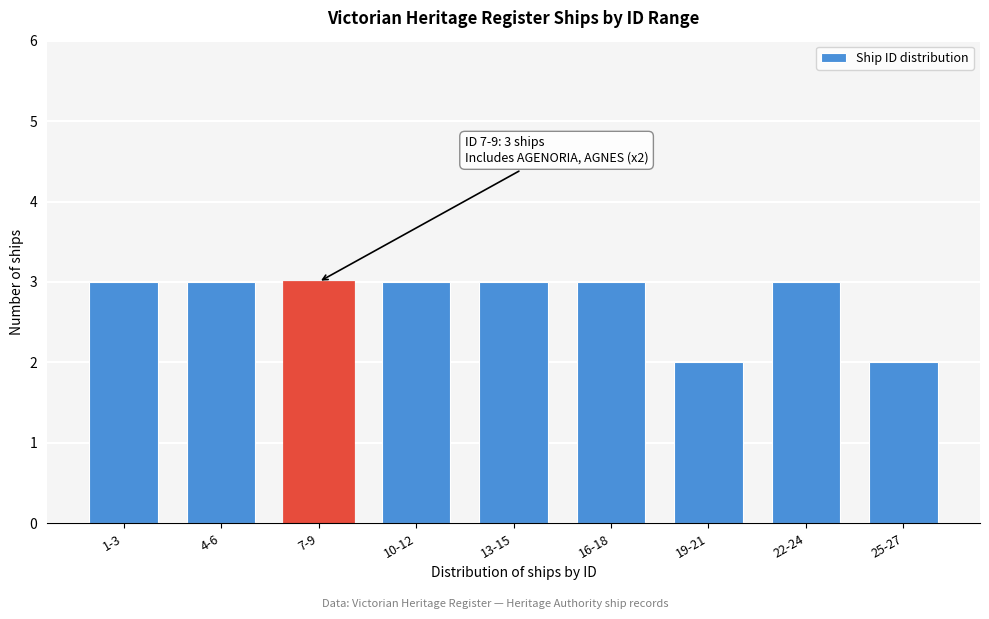

Reading left to right, extract all data points from this chart.

1-3=3	4-6=3	7-9=3	10-12=3	13-15=3	16-18=3	19-21=2	22-24=3	25-27=2